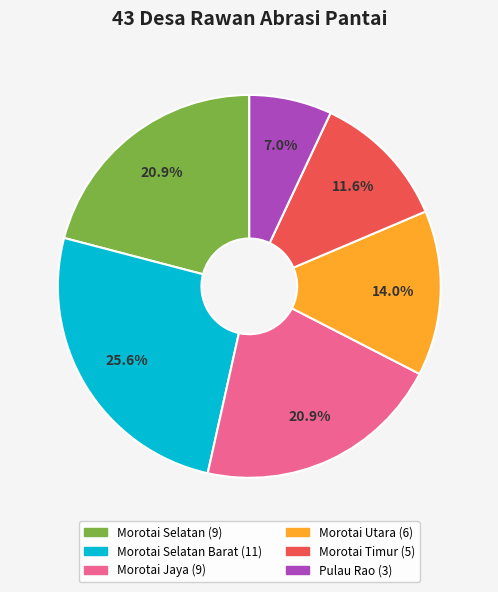

Is there any slice that represents more than half of the pie?

No